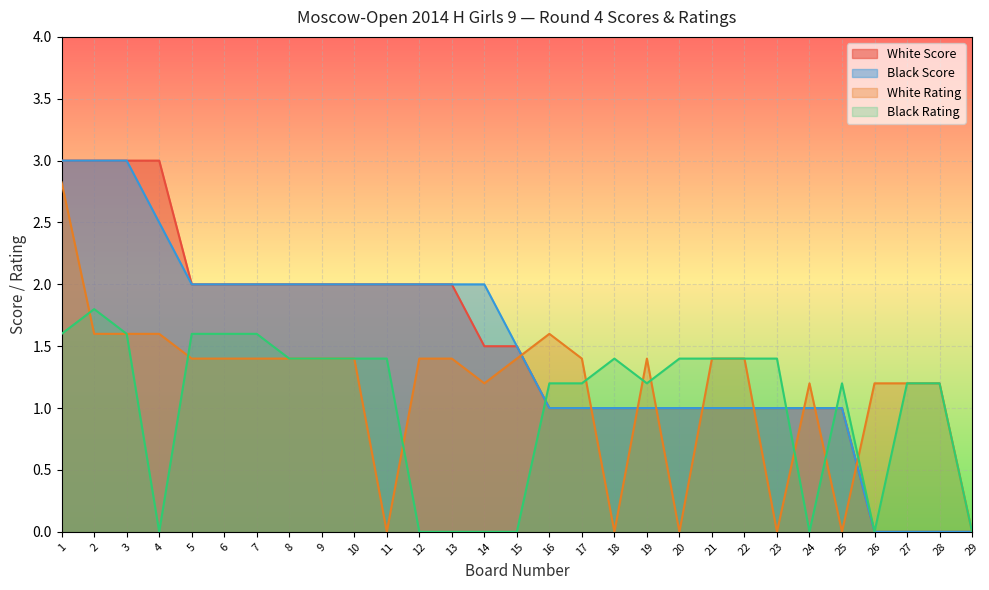

Which series has the largest range (max minus min)?

White Score